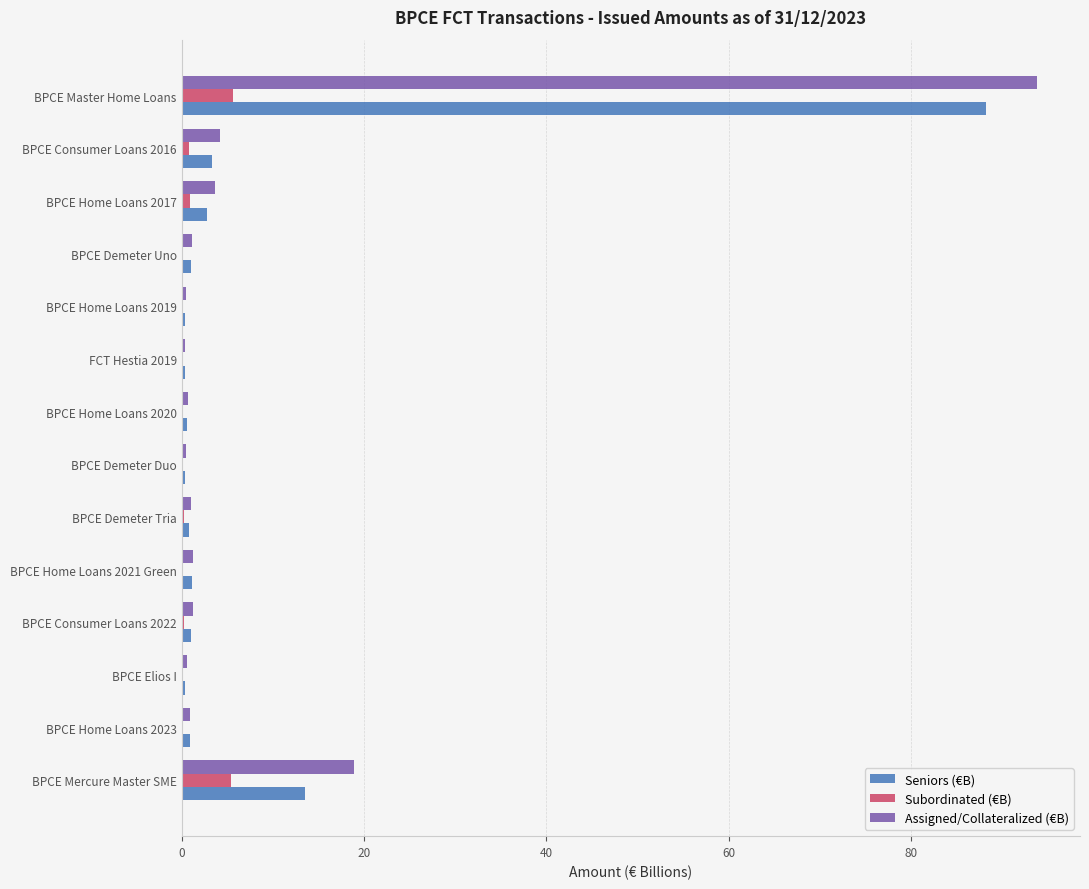

What is the approximate value of Assigned/Collateralized (€B) at BPCE Master Home Loans?

93.8